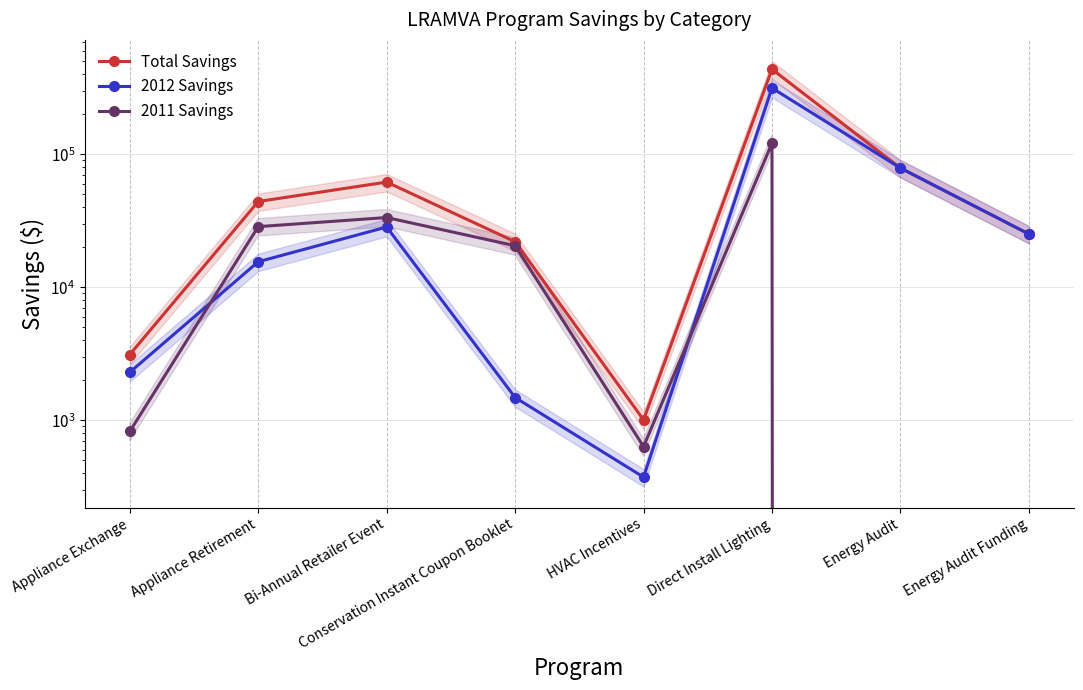

At which category does 2011 Savings reach its first local valley?

HVAC Incentives